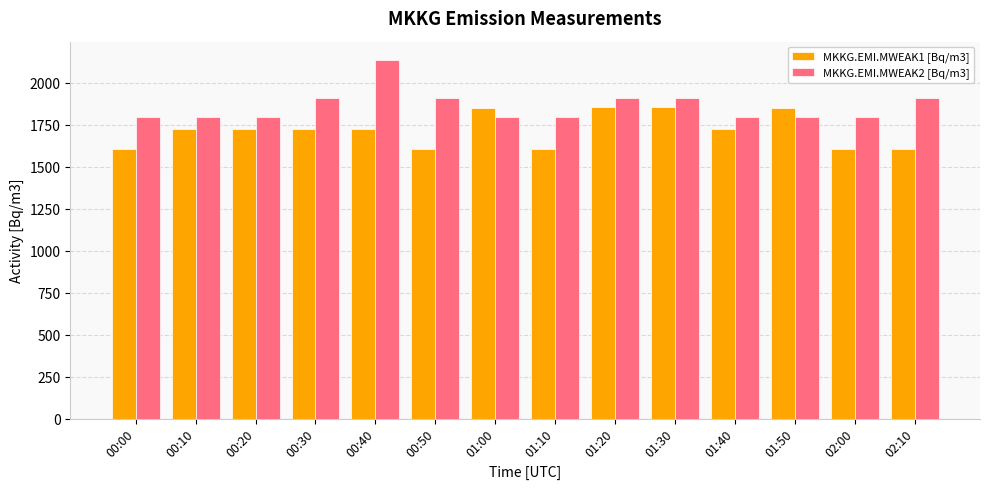

What position from the right is 01:50?

3